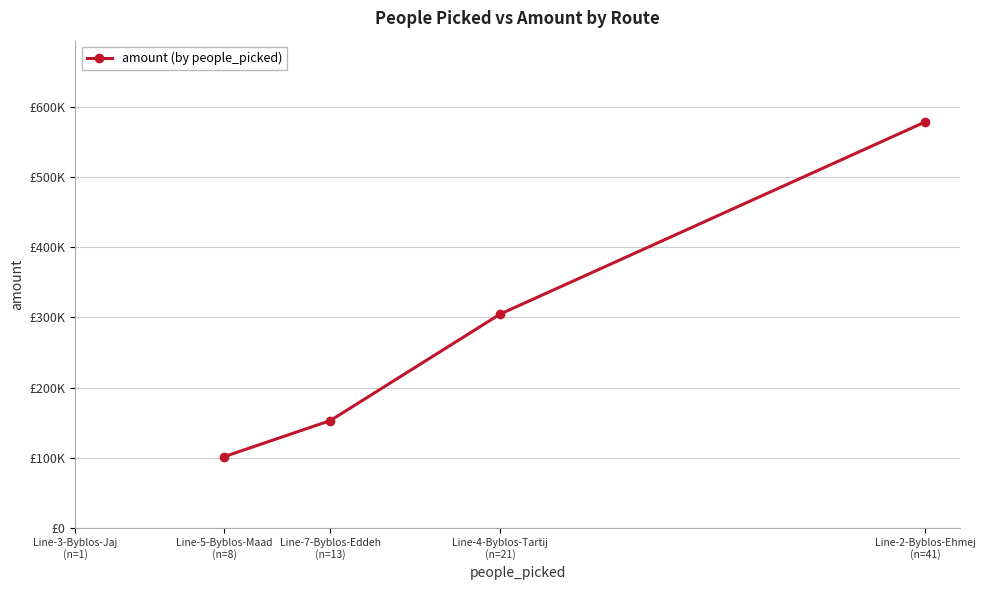

Approximately how many times larger is the value at Line-2-Byblos-Ehmej
(n=41) compared to Line-7-Byblos-Eddeh
(n=13)?

3.8